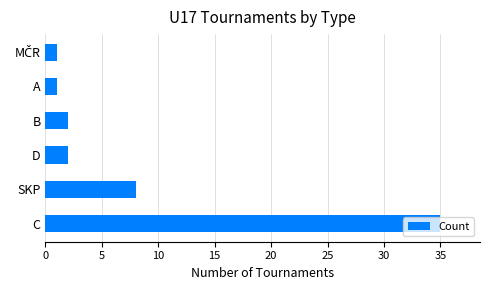

True or false: the data shows 1 at A.

True